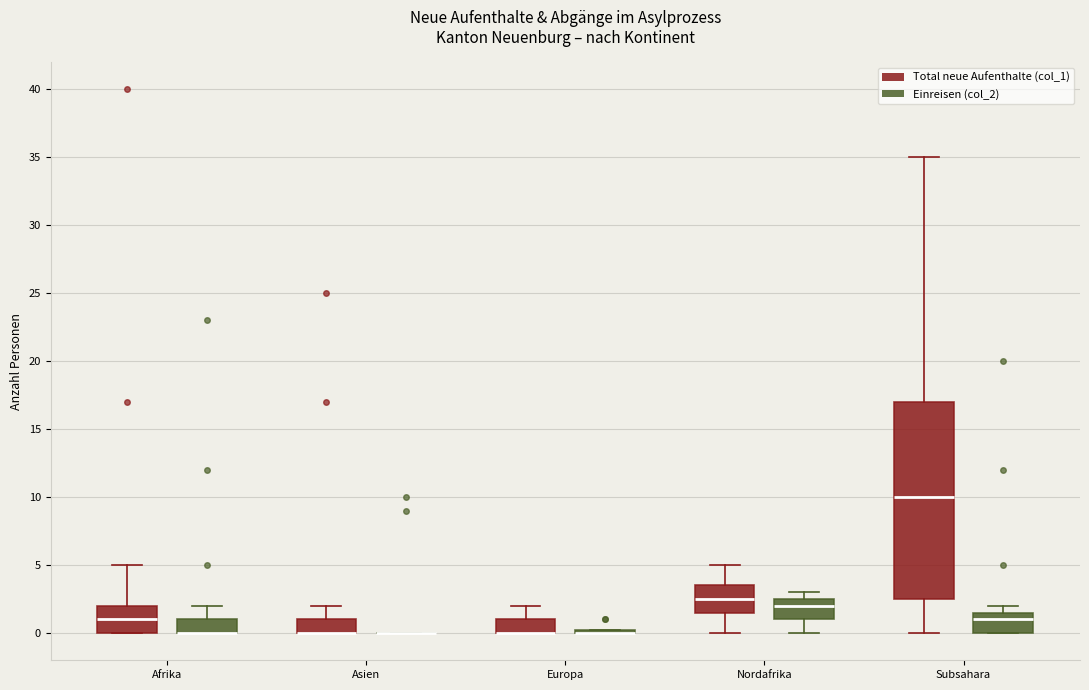

Where does the median line of the box for Nordafrika (Einreisen (col_2)) sit on the y-axis? The values are not printed on the chart, so give them approximately, as read against the axis.

2.0